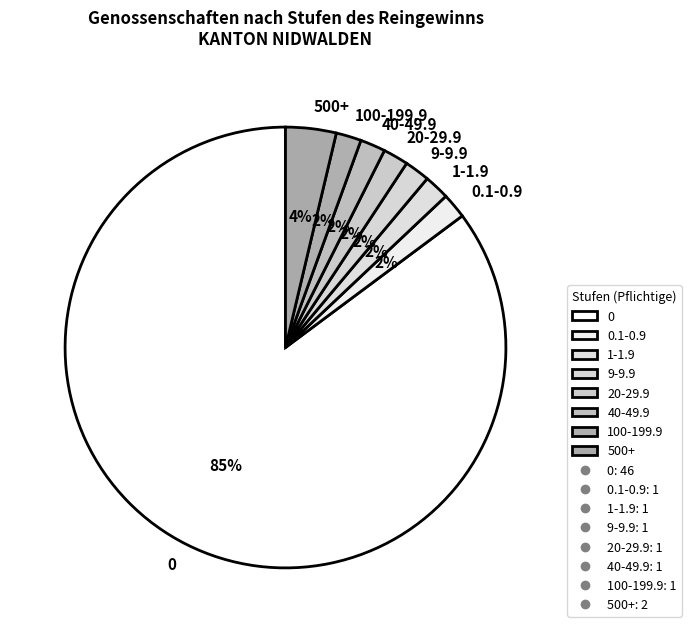

How many segments does this pie chart have?

8